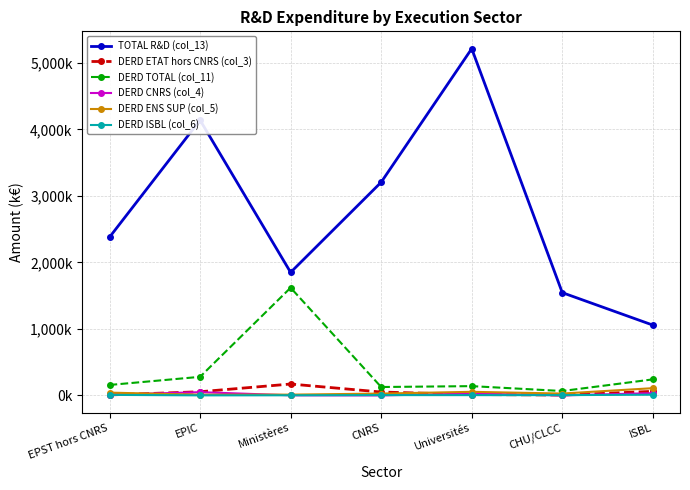

Which series has the widest spread of values?

TOTAL R&D (col_13)